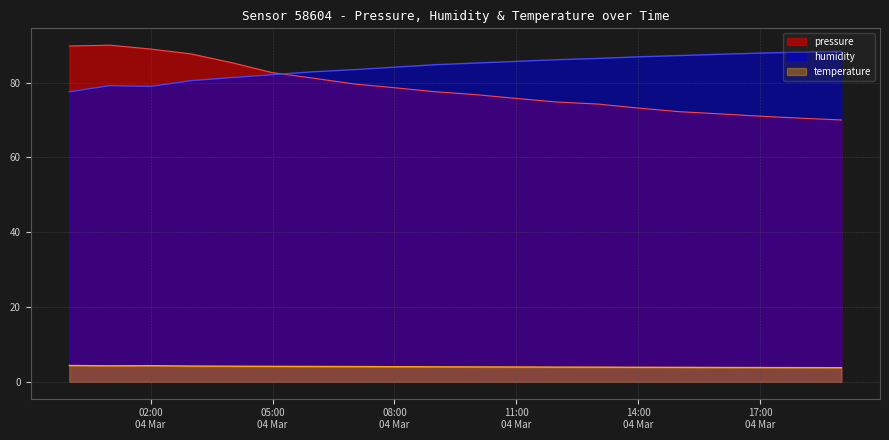

What are all the series names shown in the legend?

pressure, humidity, temperature